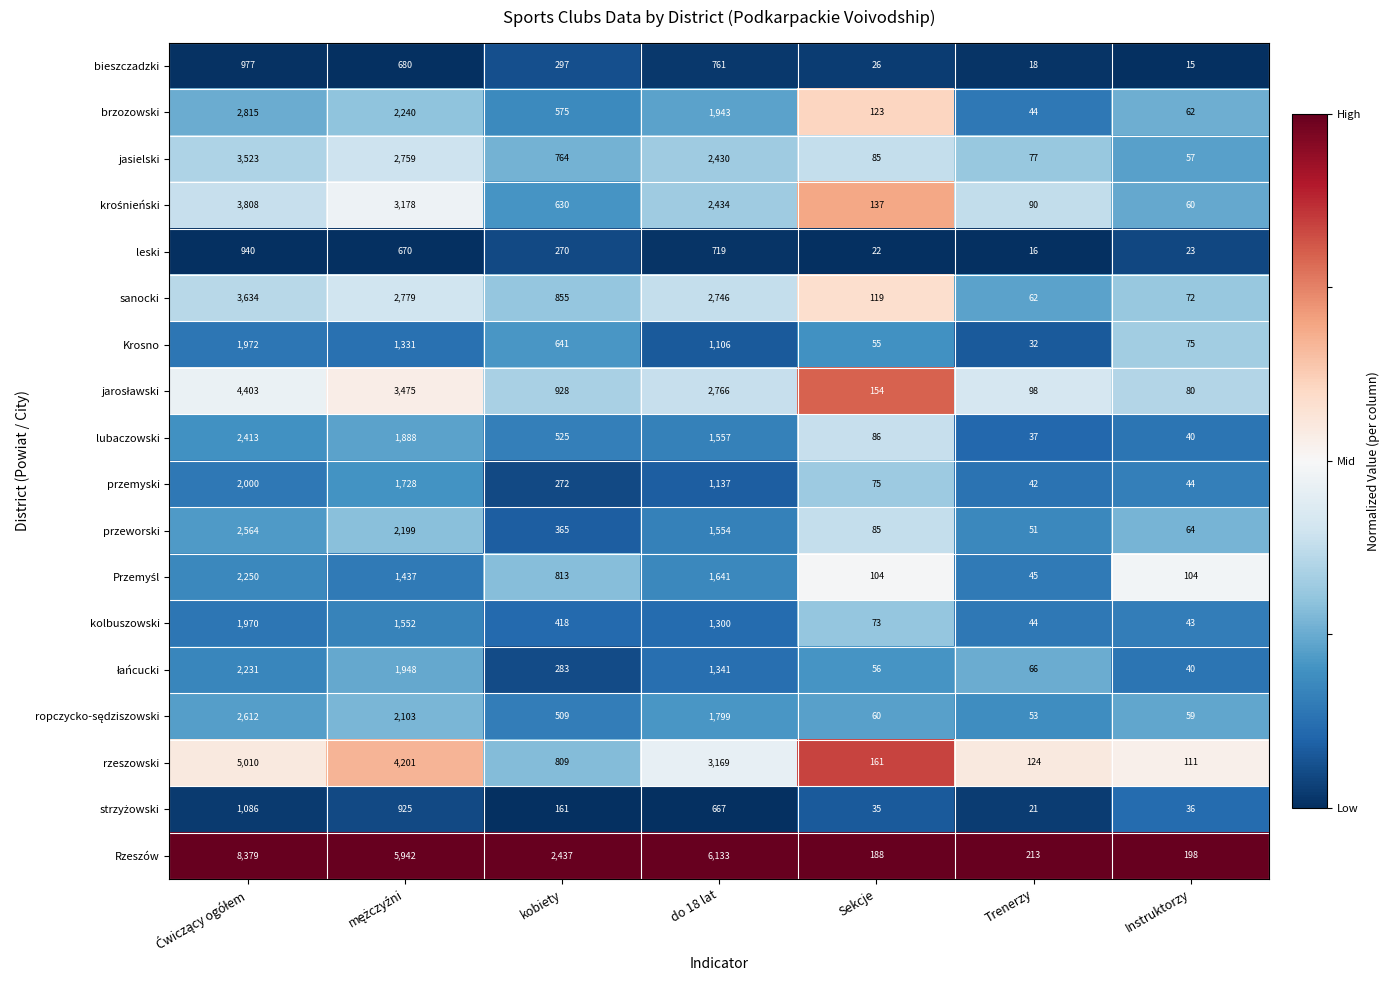

Where is kolbuszowski nearest to the value 1006?

do 18 lat